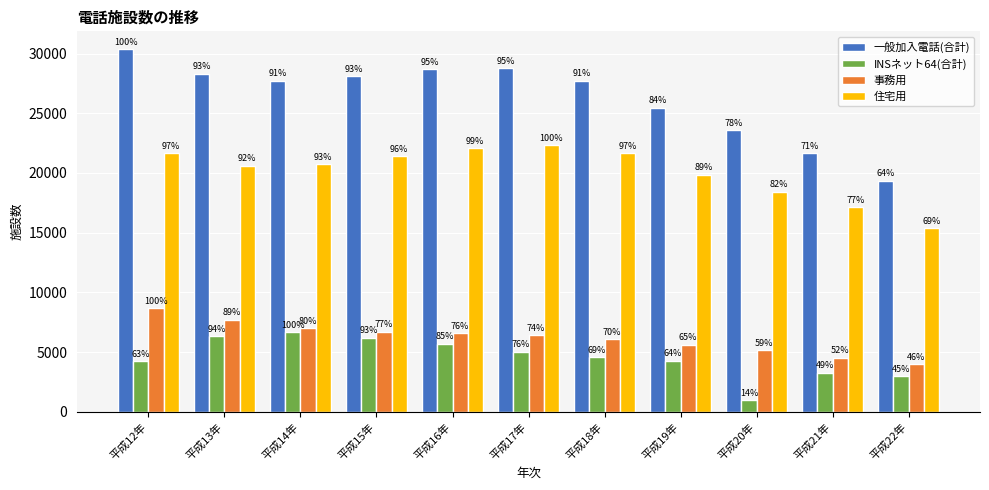

Which series has the widest spread of values?

一般加入電話(合計)